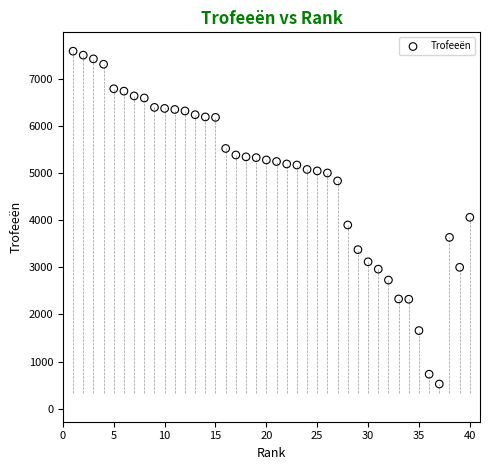

What is the range of X values (max minus min)?

39